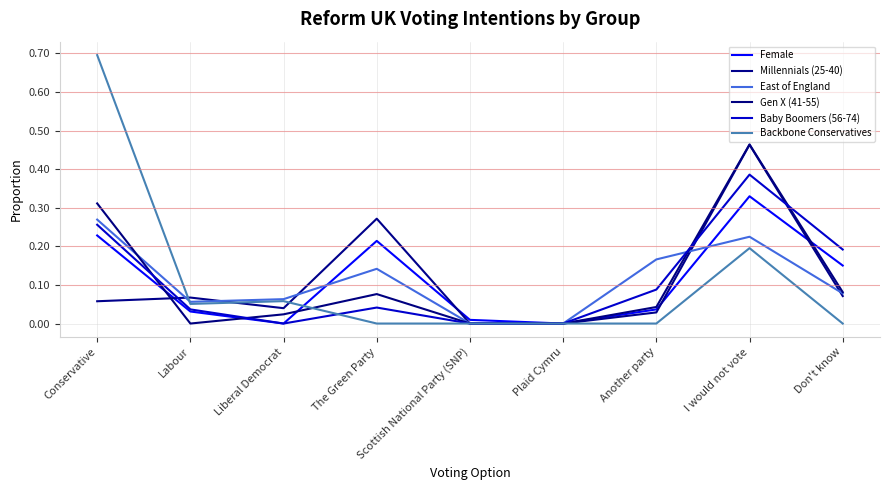

What is the label of the 2nd point from the right?

I would not vote